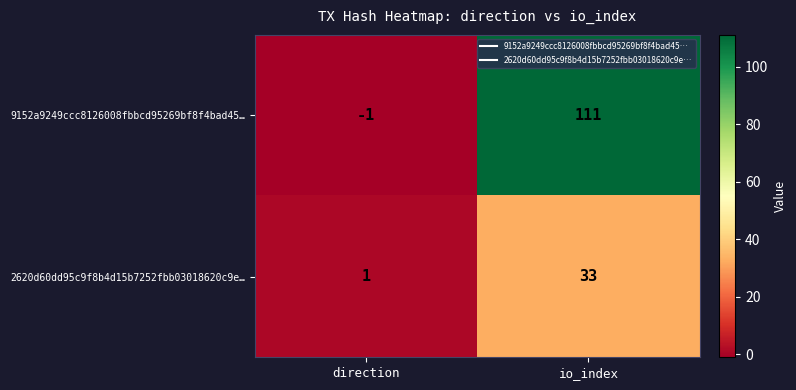

What is the spread (max minus min) of values at io_index?

78